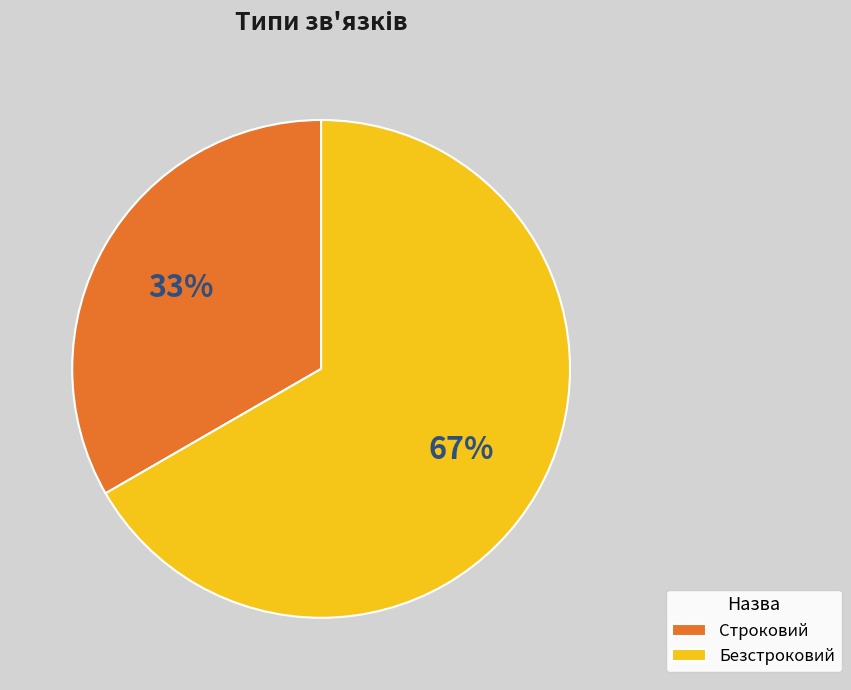

Count the number of slices in the pie.

2